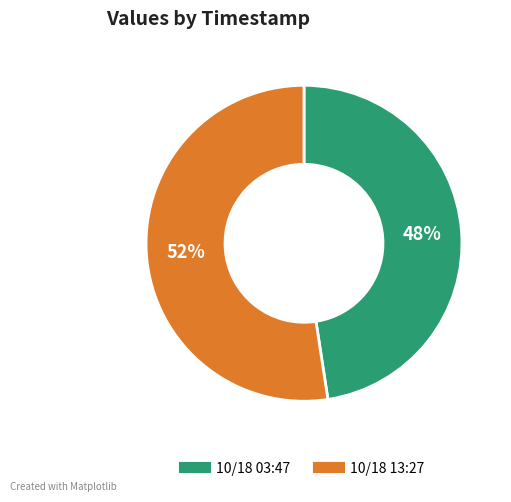

Is there any slice that represents more than half of the pie?

Yes